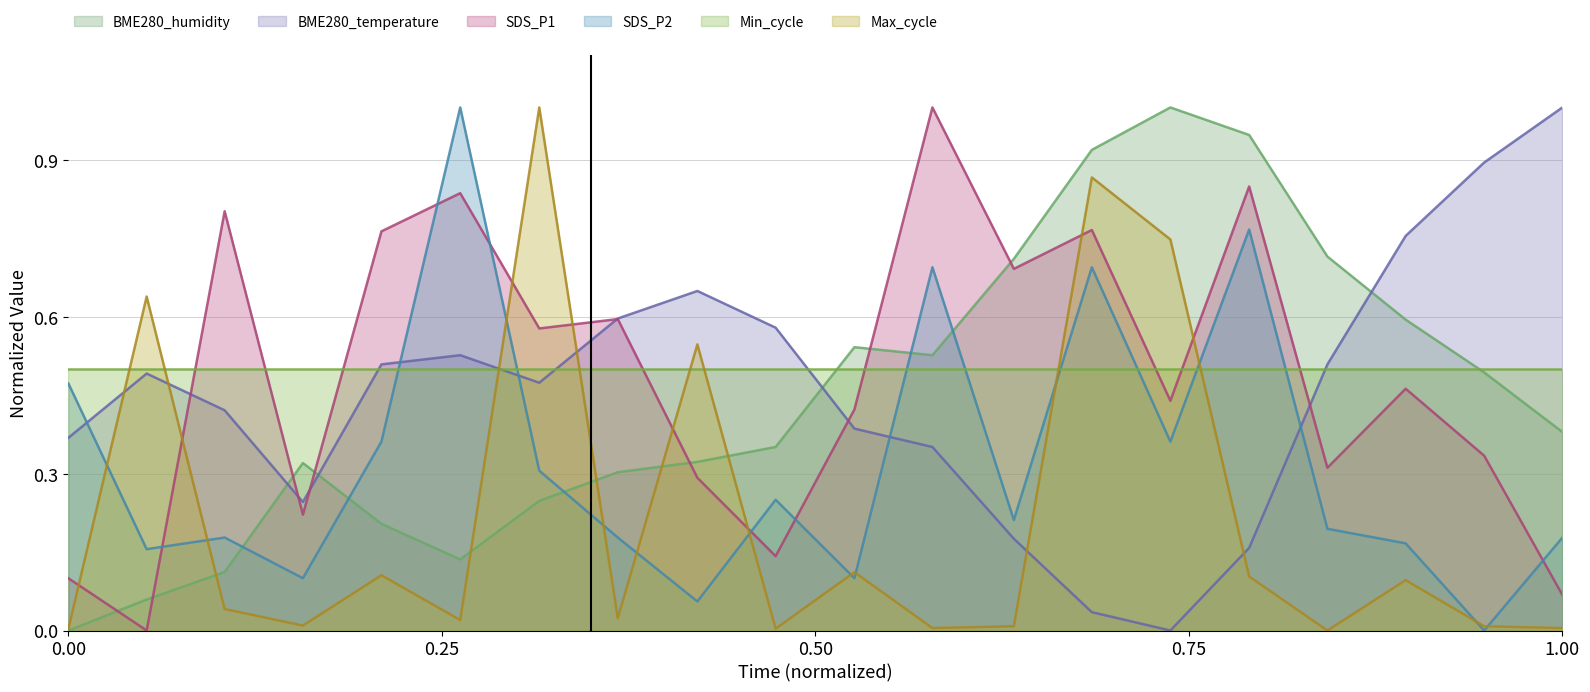

What is the greatest value displayed?

1.0